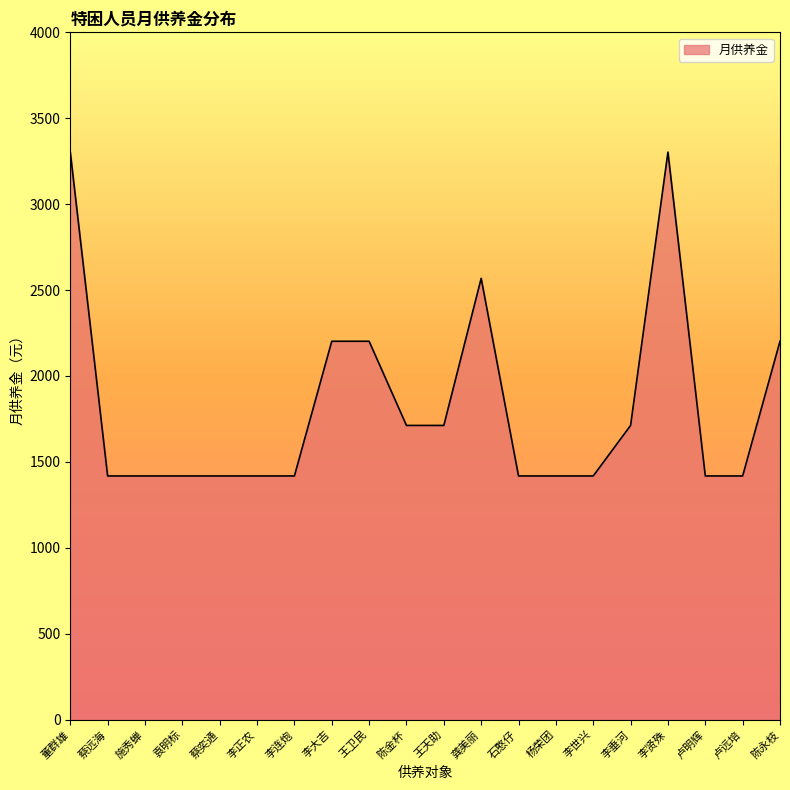

What is the difference between the maximum and minimum values?

1885